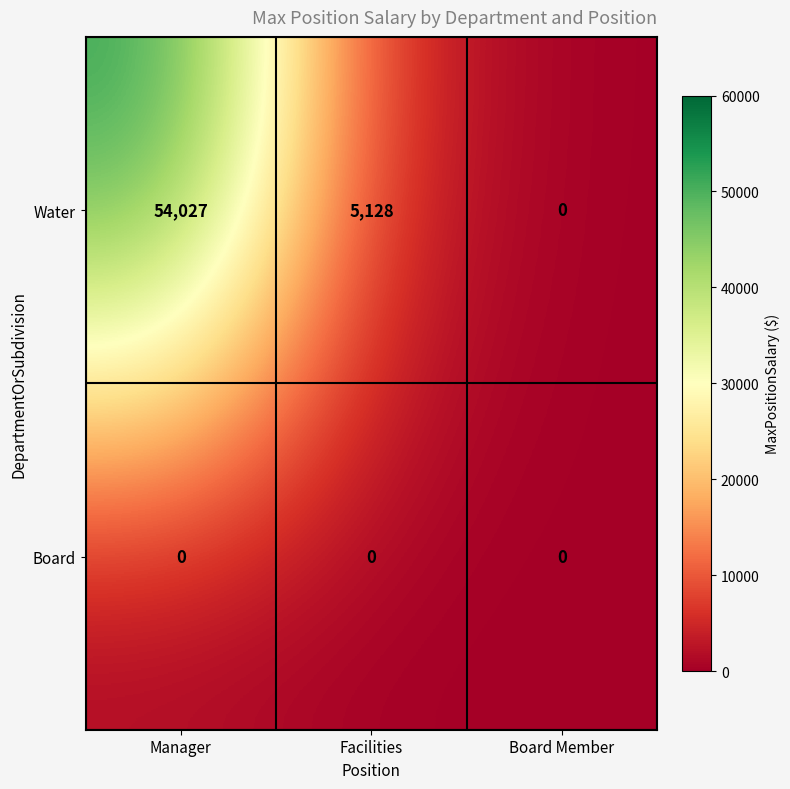

Which series has the largest total across all categories?

Water